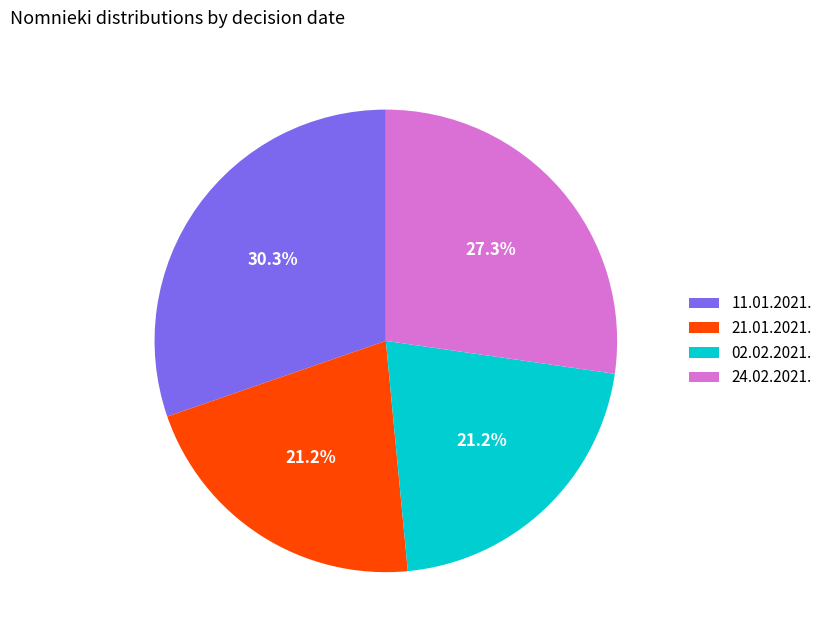

To the nearest percent, what percentage of the pie is 21.01.2021.?

21%